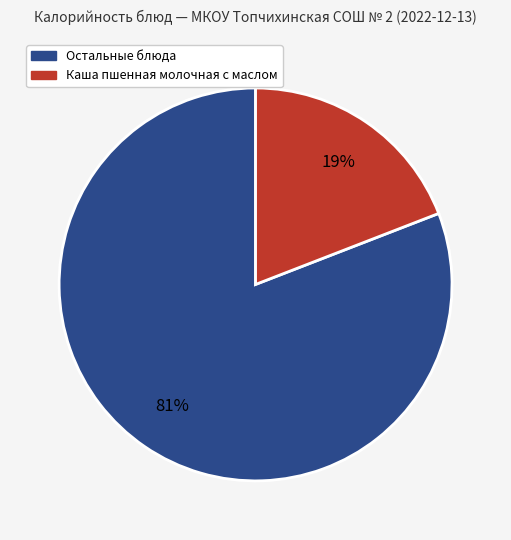

Does any single category account for the majority?

Yes